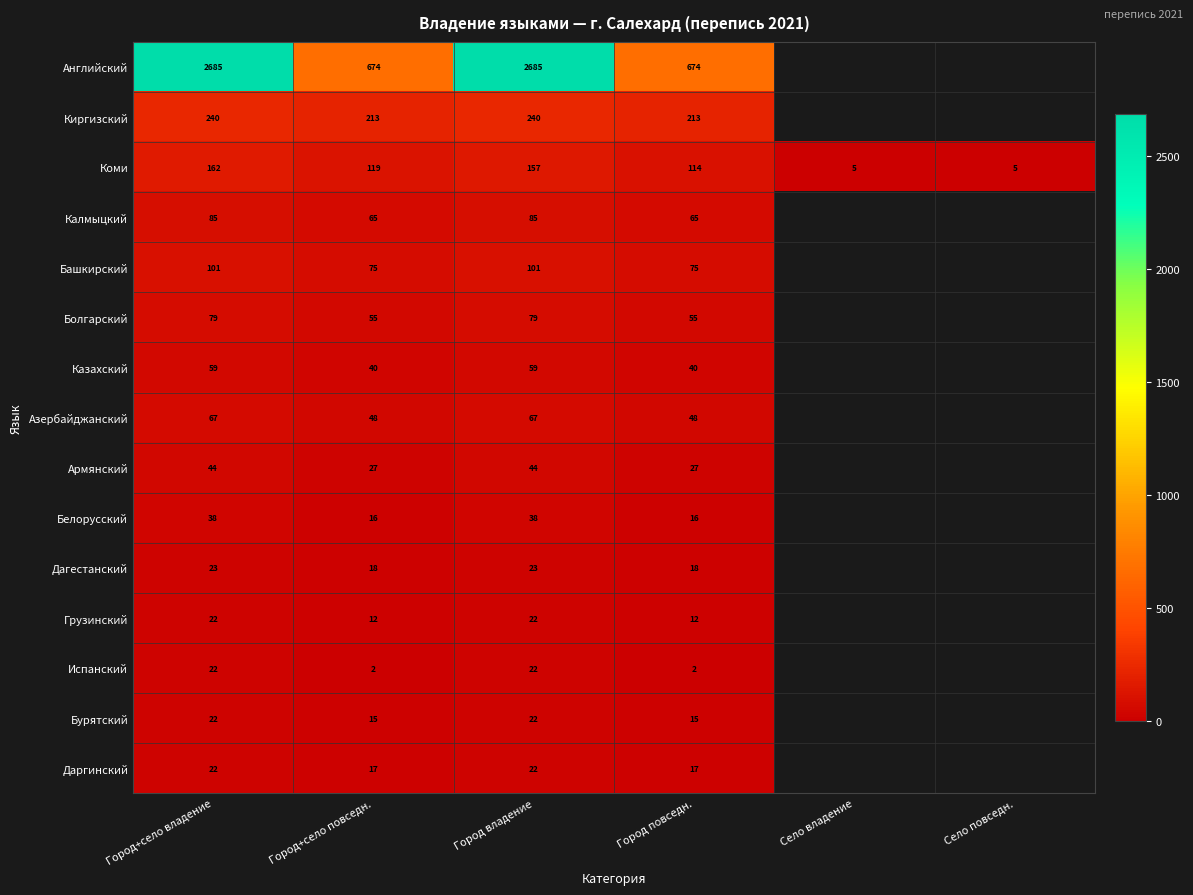

The value of Киргизский at Город владение is 344.3. True or false?

False